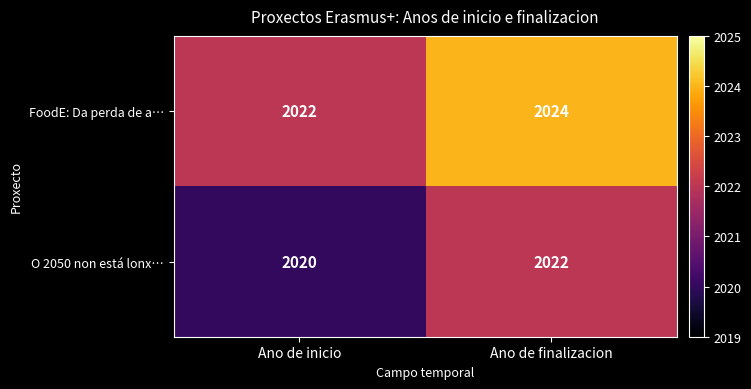

What is the greatest value displayed?

2024